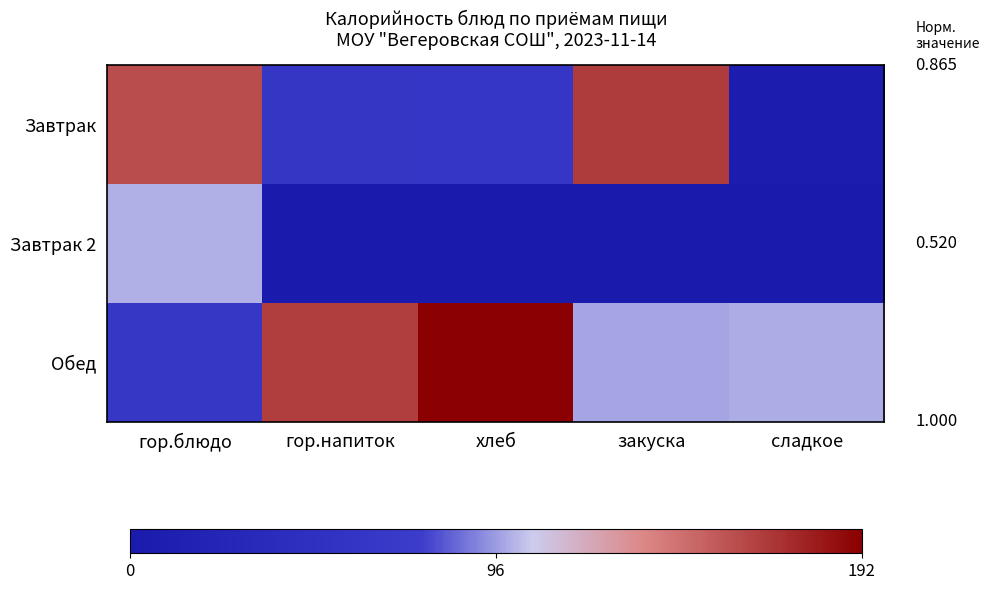

Count the number of categories in the chart.

5